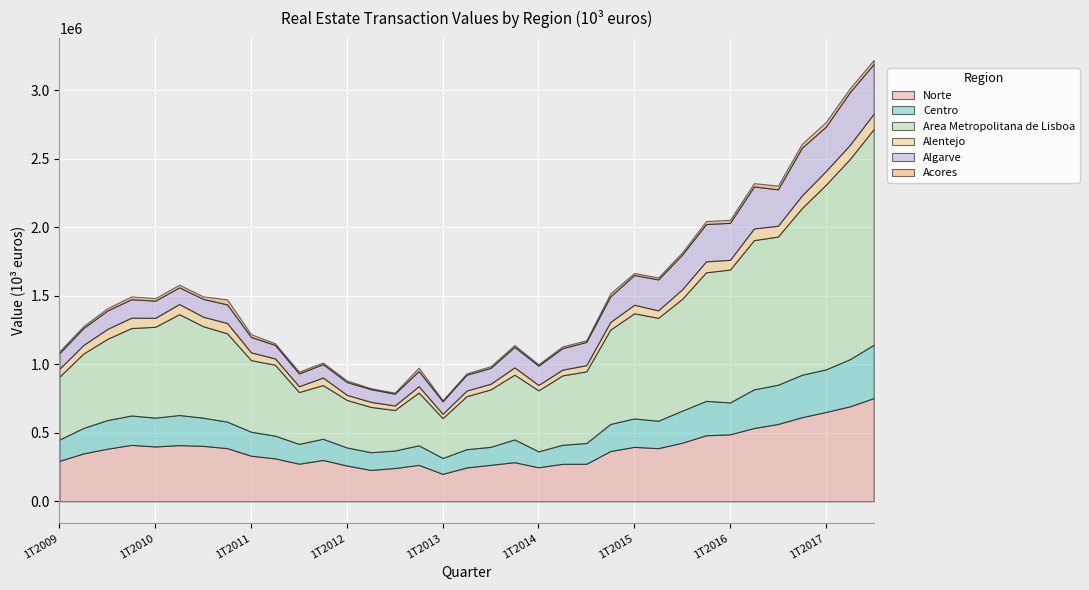

At which category does Area Metropolitana de Lisboa reach its first local peak?

2T2010